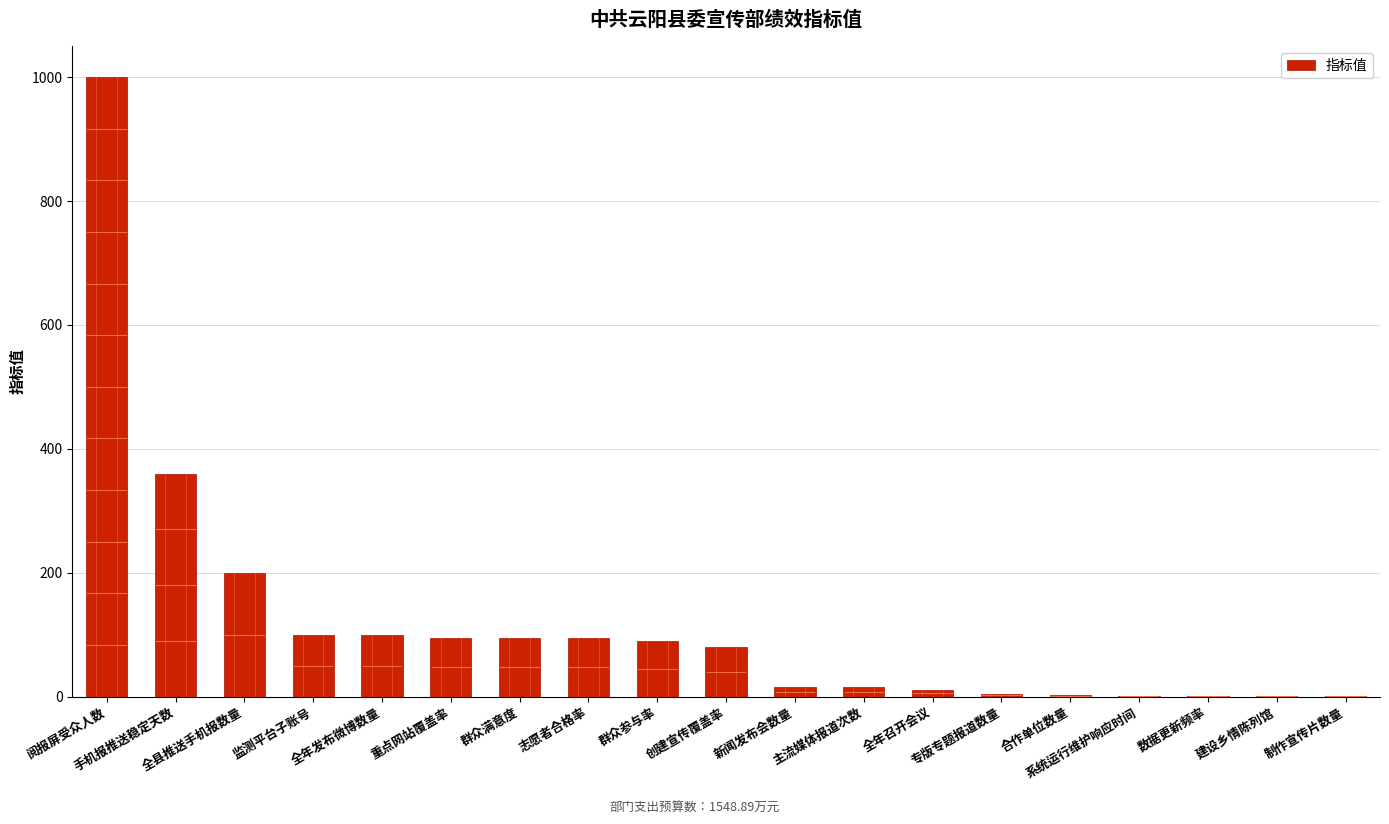

What is the greatest value displayed?

1000